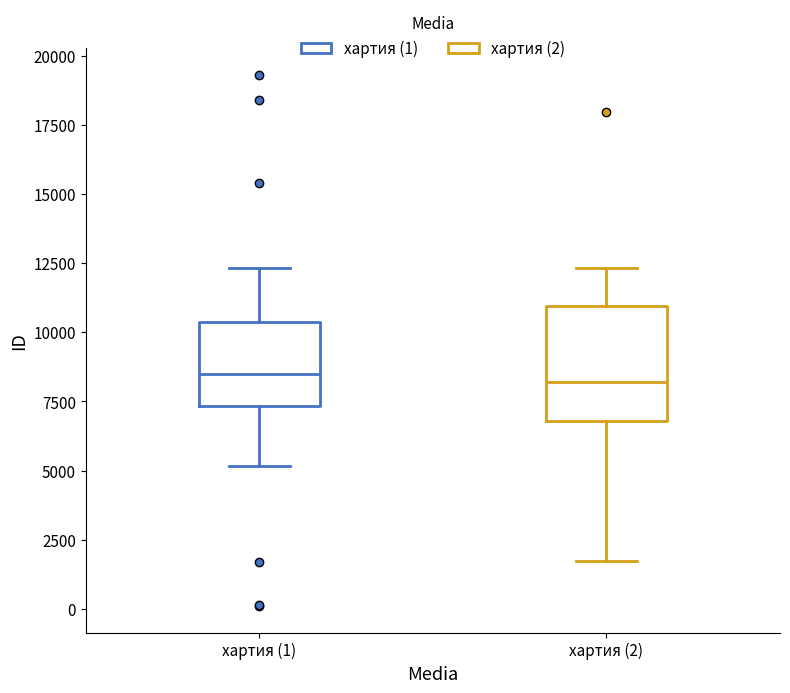

Where does the upper whisker of the box for хартия (1) end on the y-axis? The values are not printed on the chart, so give them approximately, as read against the axis.

12500